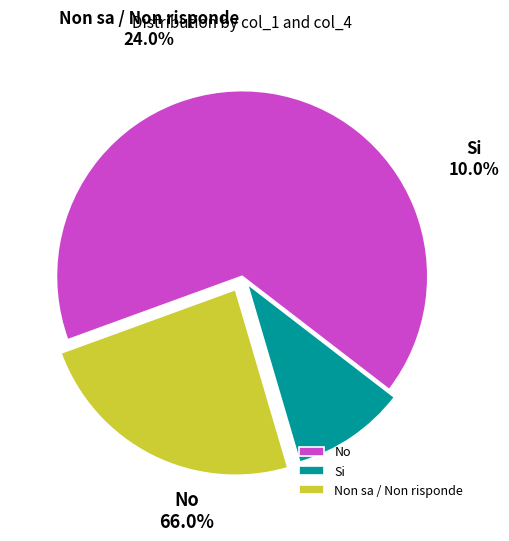

Is there any slice that represents more than half of the pie?

Yes